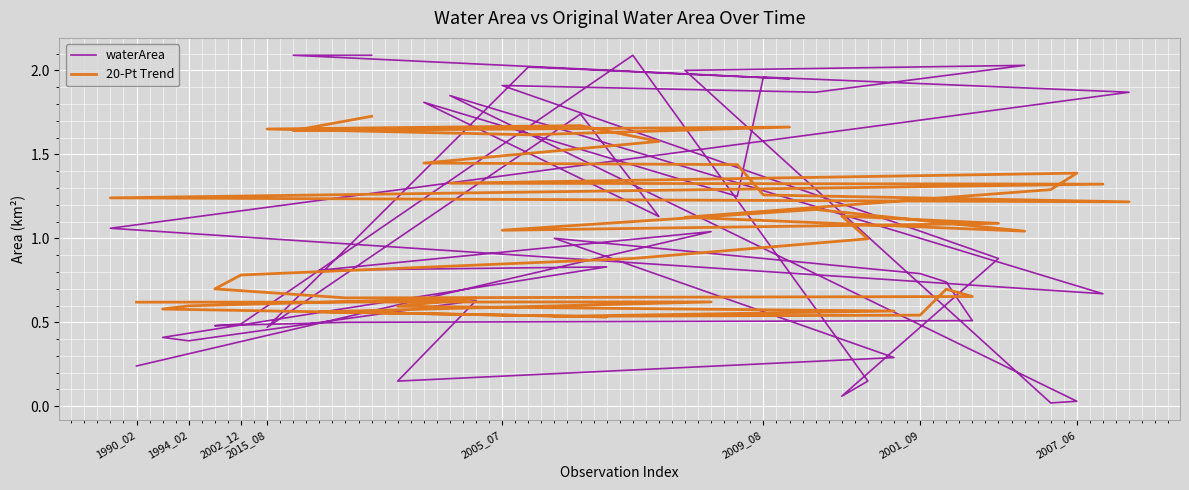

Between 2002_12 and 30, which series saw the biggest shift?

waterArea